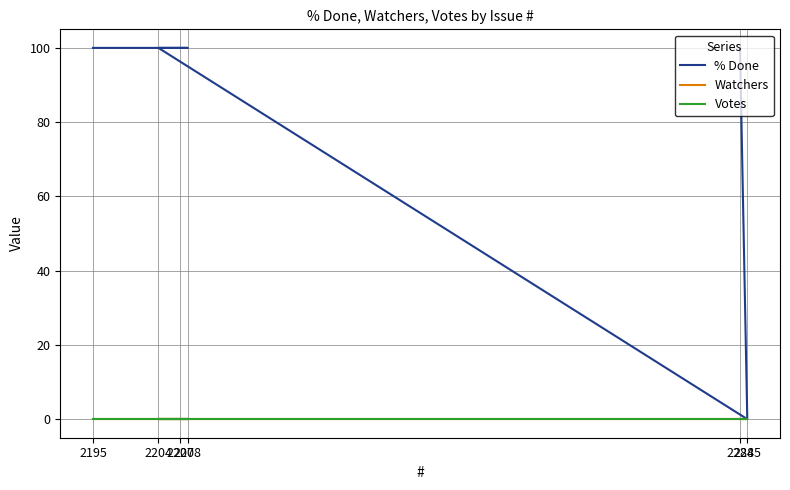

At which category does the chart reach its minimum across all series?

2285